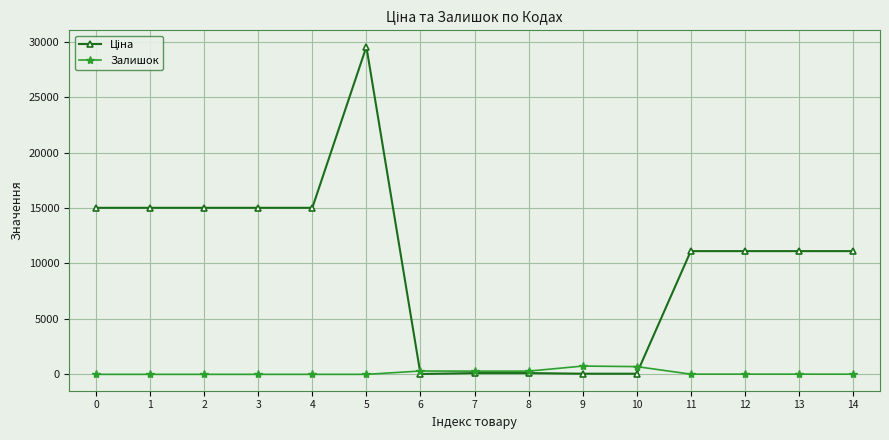

What is the difference between the highest and lowest values at 3?

15019.2